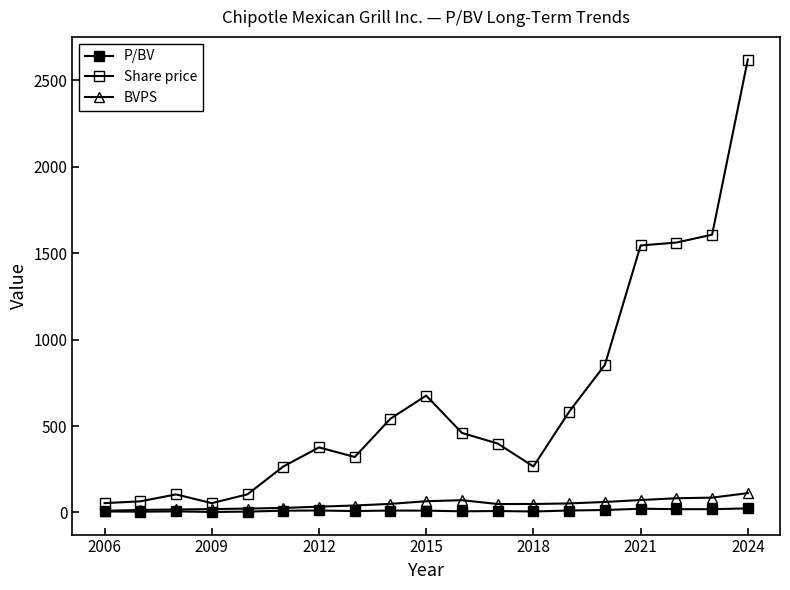

How many values in the P/BV series are below 10?

9